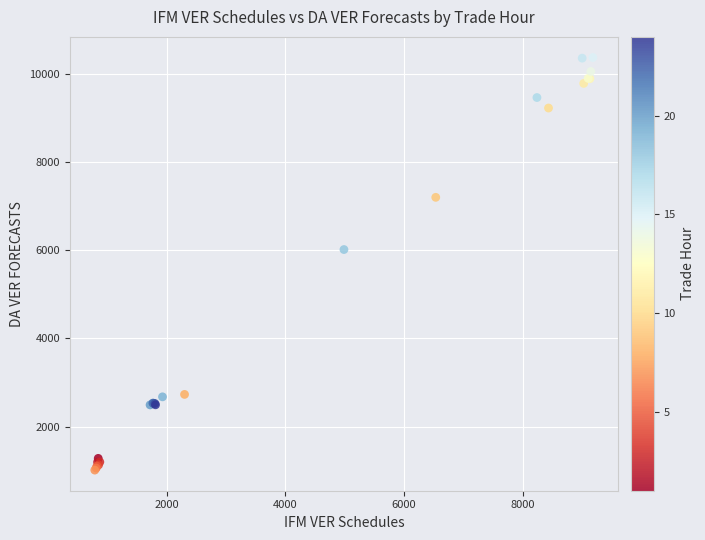

What Y value in the scatter plot is closest to 5693?

6016.9